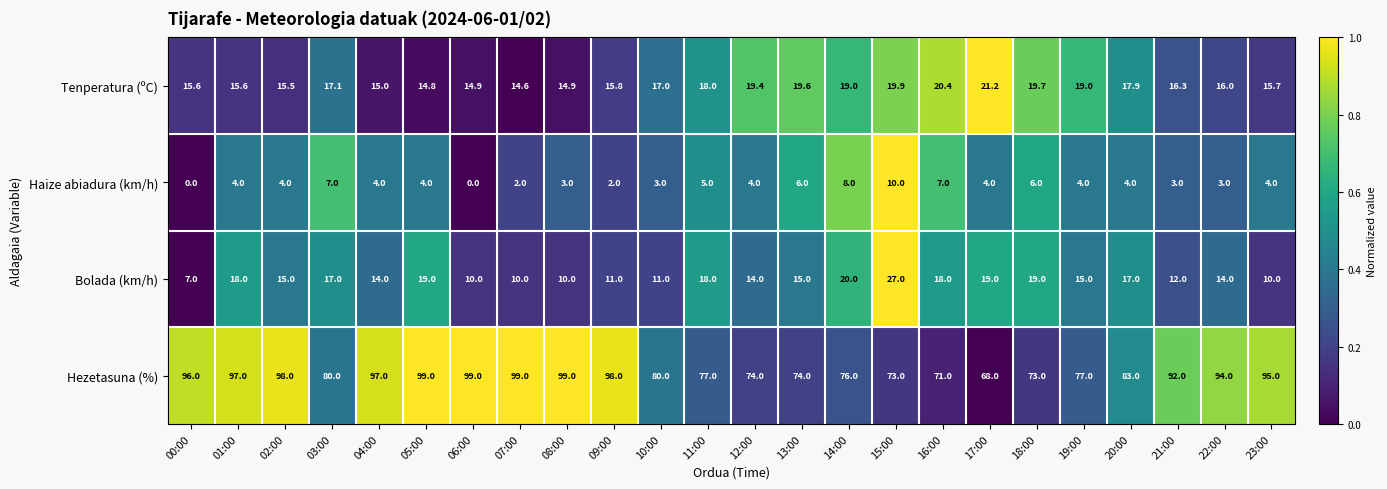

What is the spread (max minus min) of values at 02:00?

94.0